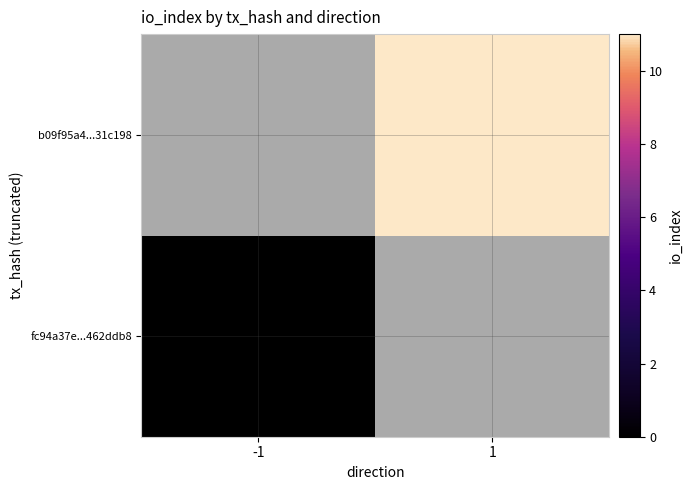

At how many categories does at least one series exceed 2?

1